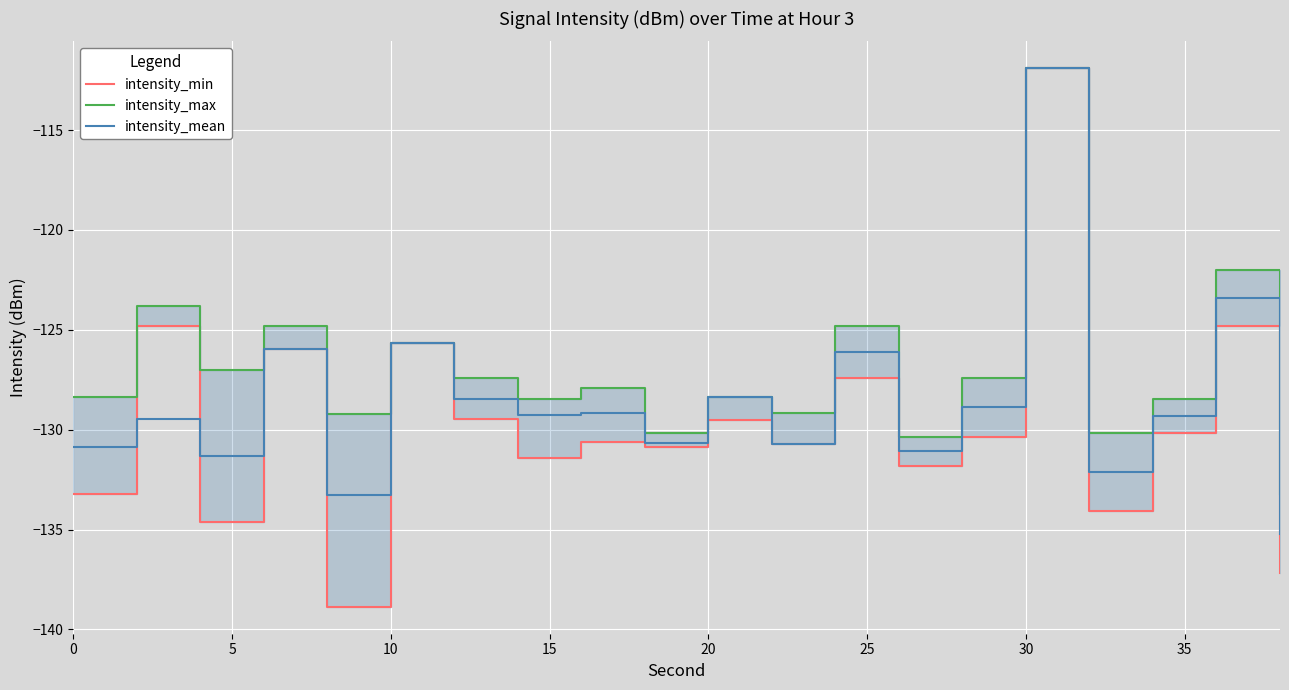

The intensity_mean series shows -203.8 at 0. True or false?

False